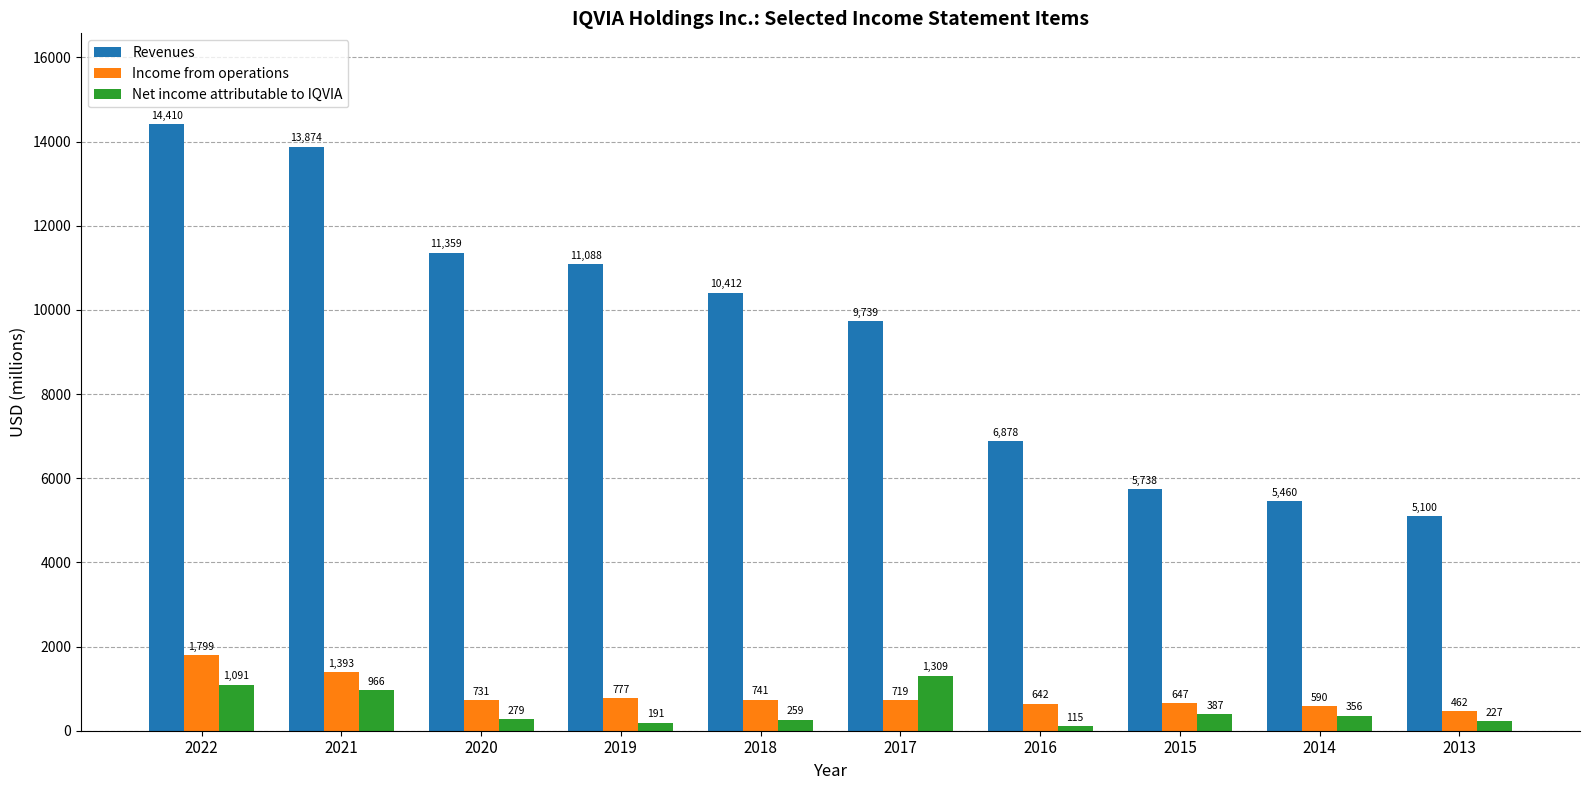

Between 2021 and 2016, which series saw the biggest shift?

Revenues